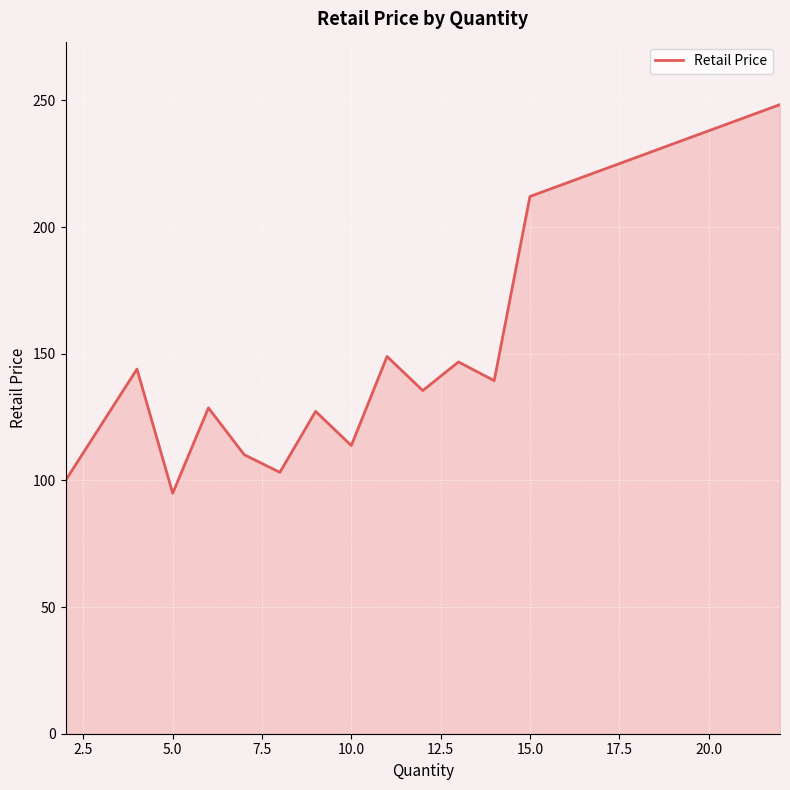

What is the difference between the maximum and minimum values?

153.4